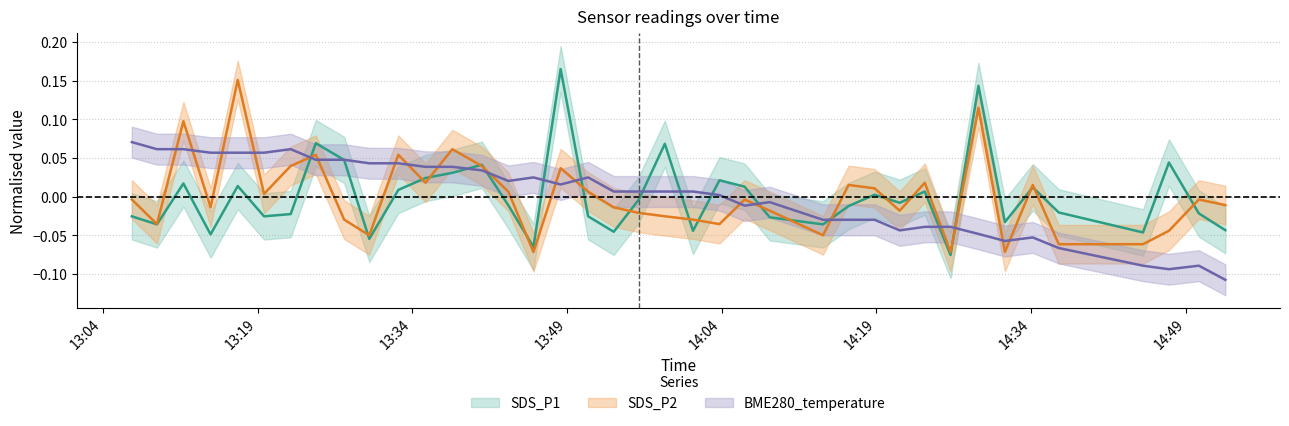

What is the minimum value for BME280_temperature?

-0.1